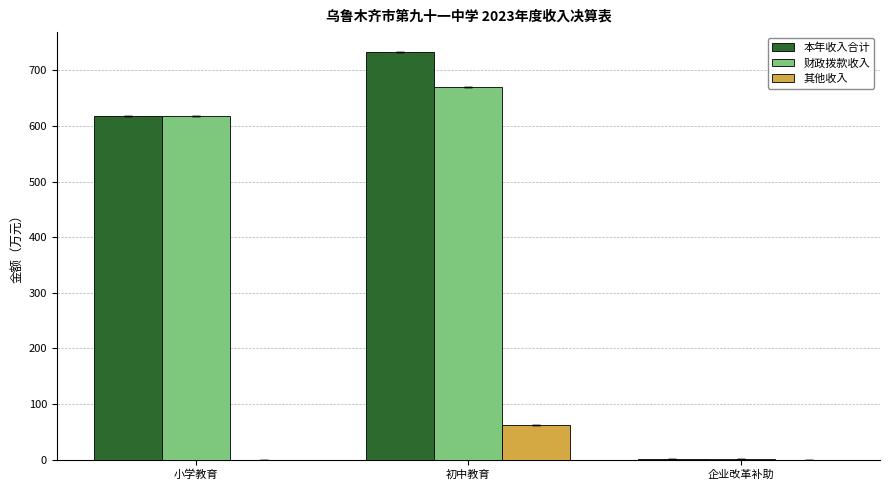

Reading left to right, list all the values displayed in this chart.

本年收入合计: 618.8	732.2	1.6
财政拨款收入: 618.8	669.7	1.6
其他收入: 0.0	62.5	0.0